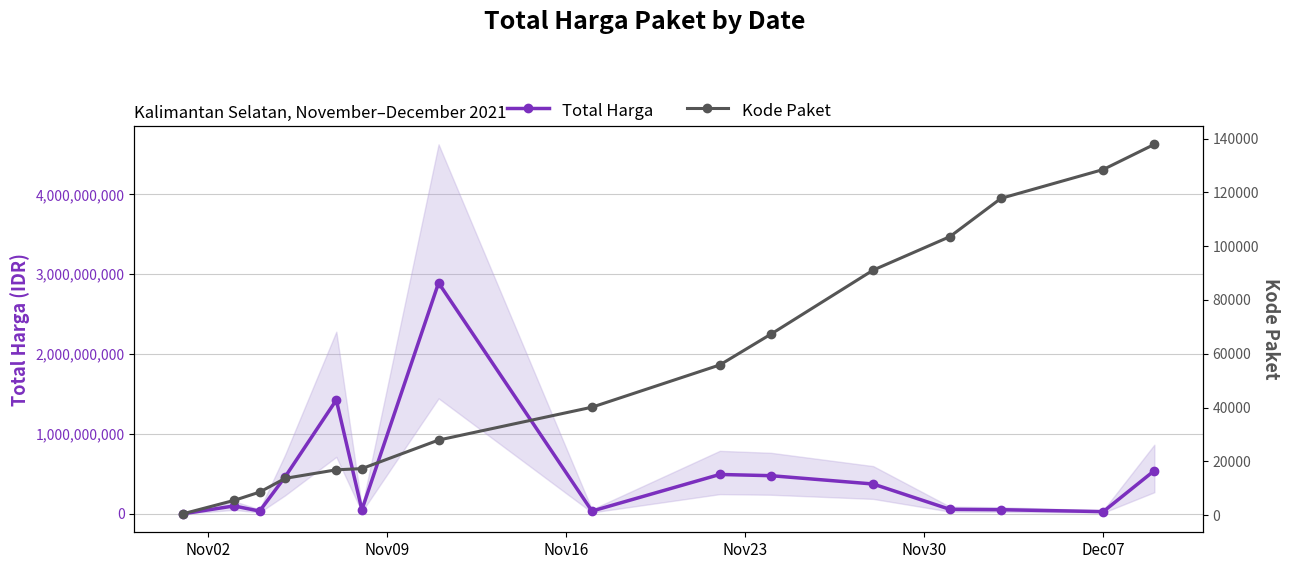

What is the average value of the Total Harga series?

467957401